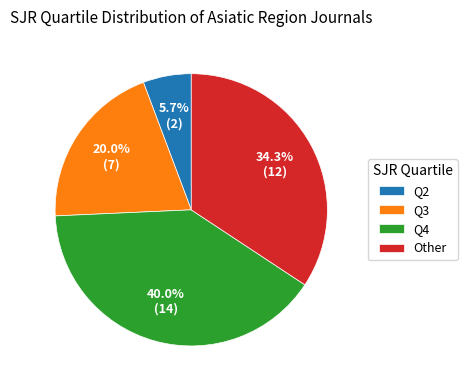

Which slice is the smallest?

Q2